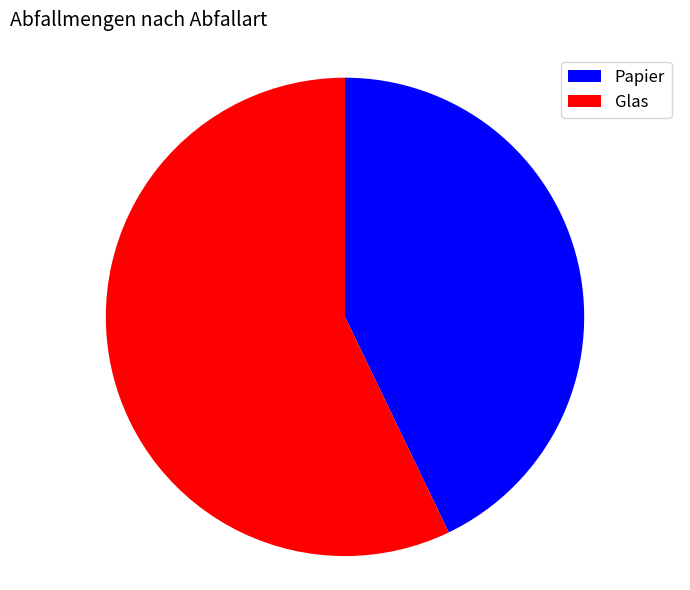

Is the sum of Papier and Glas greater than half?

Yes